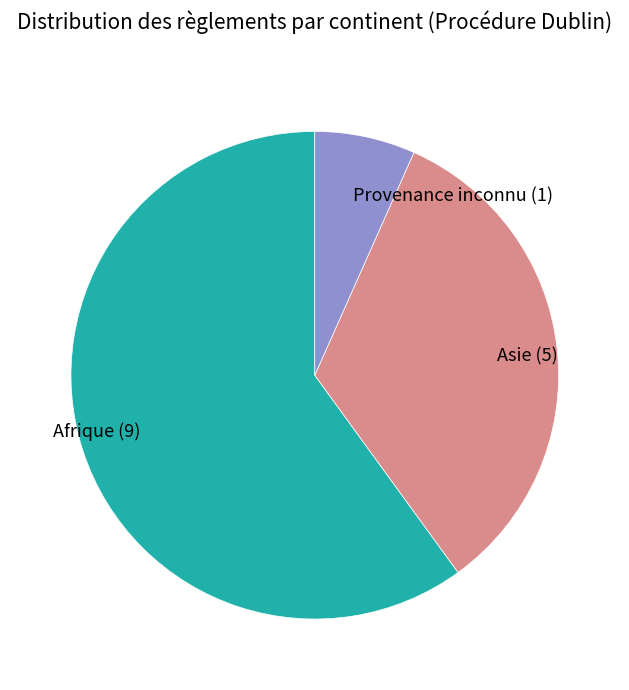

How many slices are in this pie chart?

3